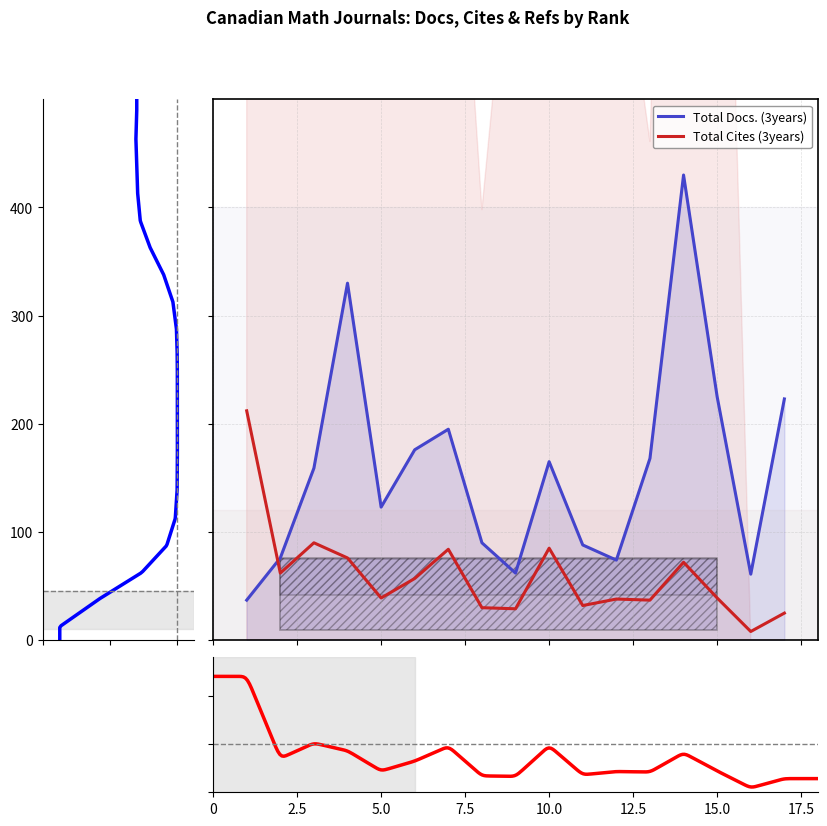

Does the chart display data point markers on the line(s)?

No